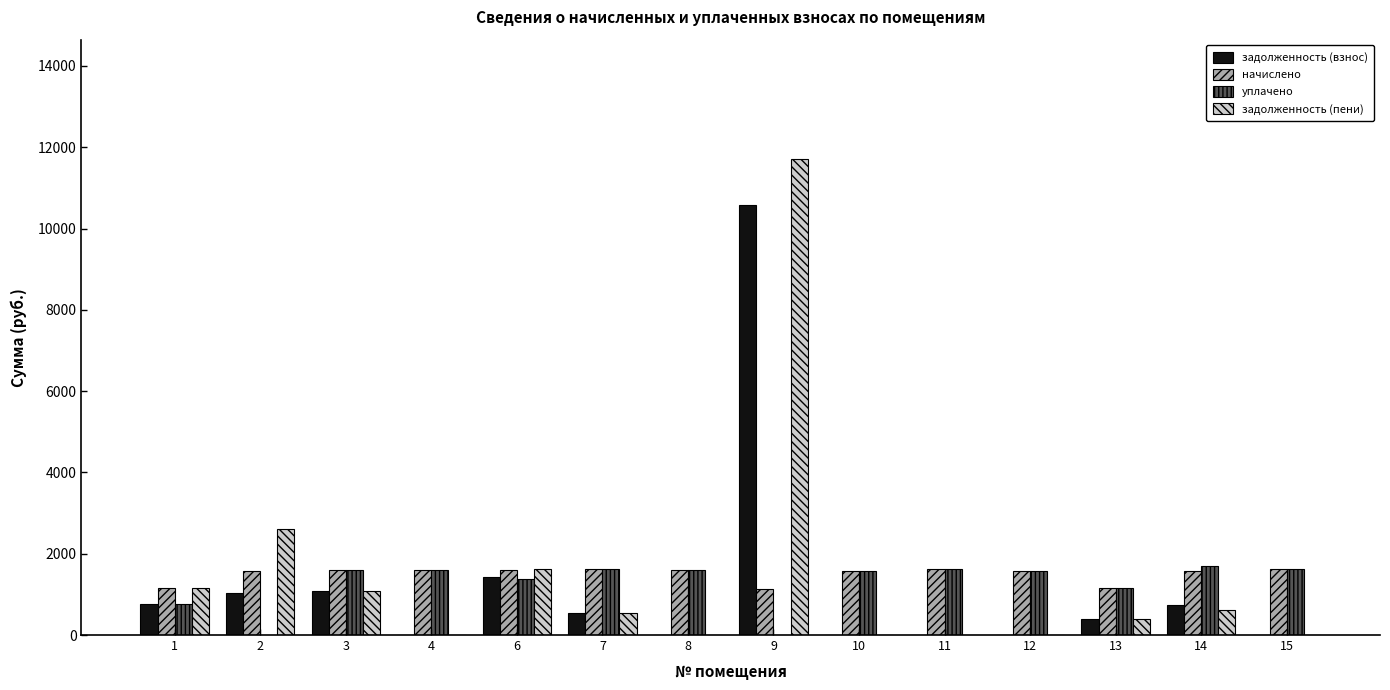

Which series changed the most between 3 and 9?

задолженность (пени)